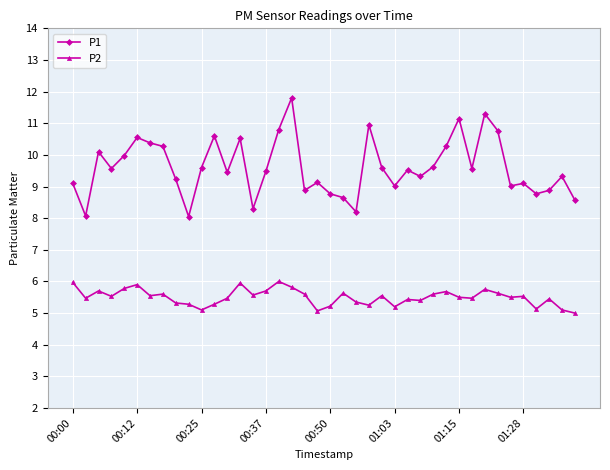

True or false: P2 and P1 intersect in this chart.

False